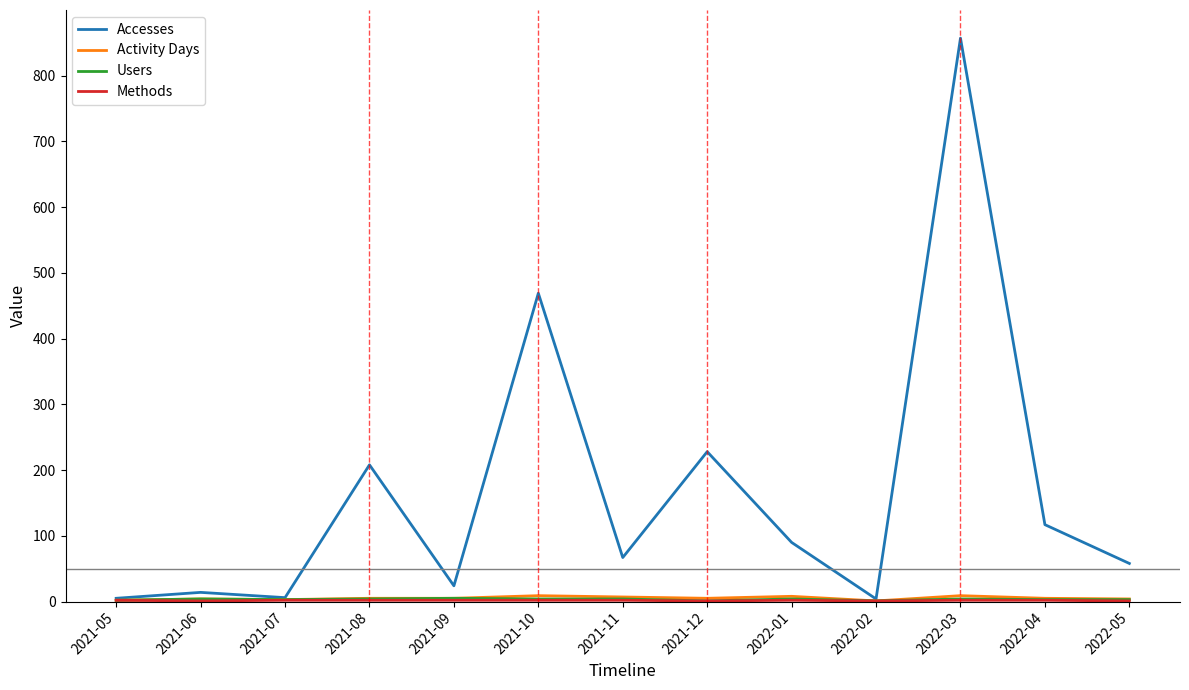

Which series changed the most between 2021-06 and 2022-03?

Accesses